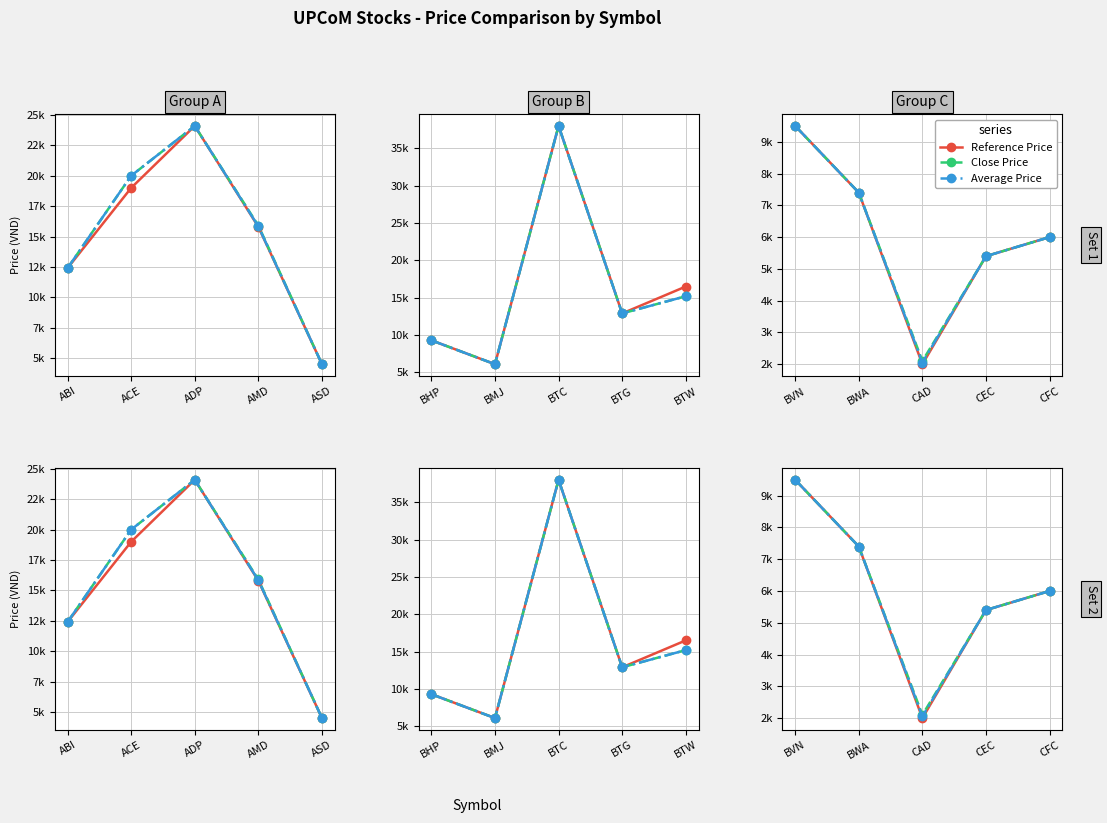

True or false: Average Price has more than 2 interior local peaks.

False